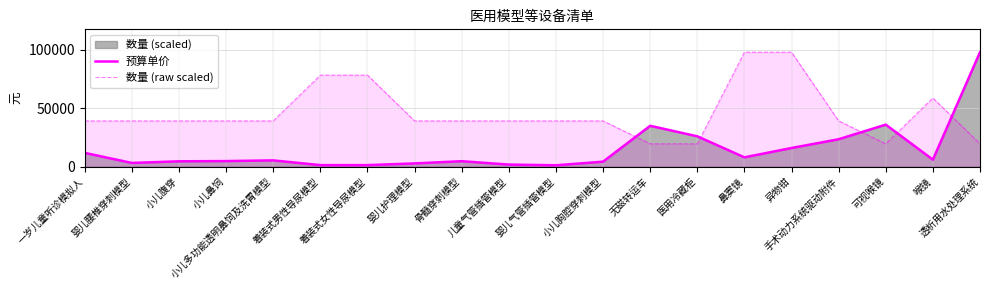

What is the highest value of the 数量 (raw scaled) series?

98000